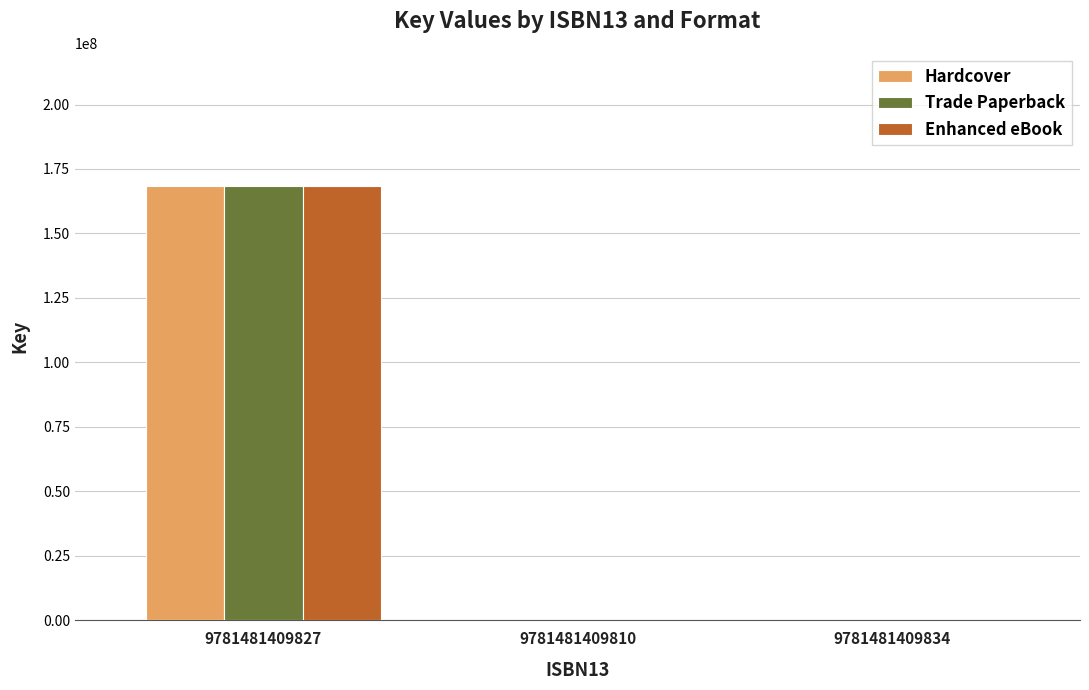

Is it true that Enhanced eBook equals 0 at 9781481409834?

True